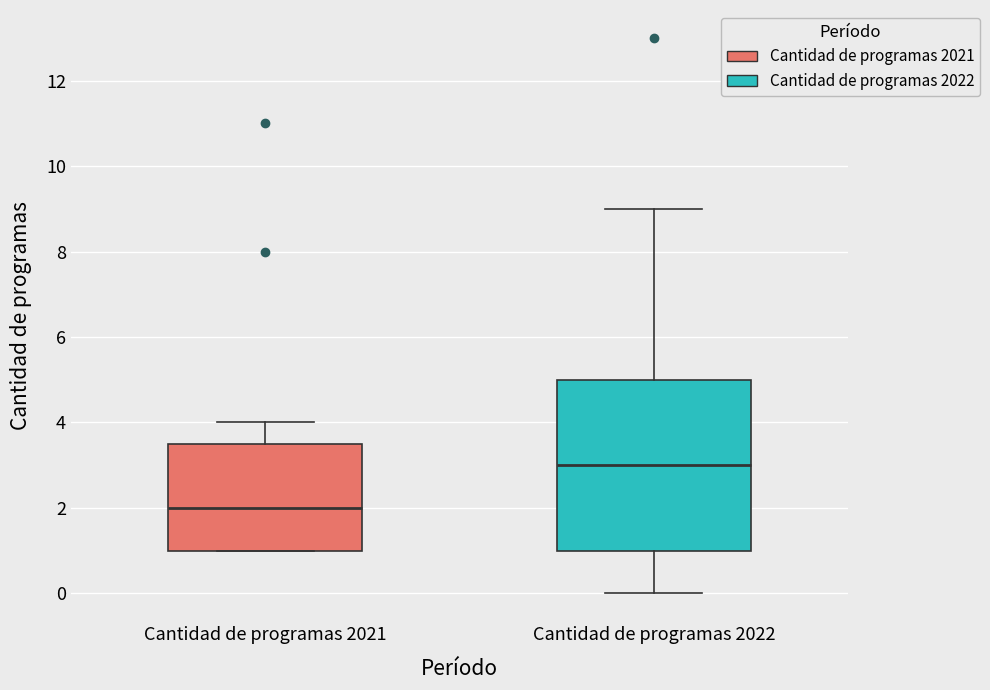

Which box is the tallest, from its lower edge to its upper edge?

Cantidad de programas 2022